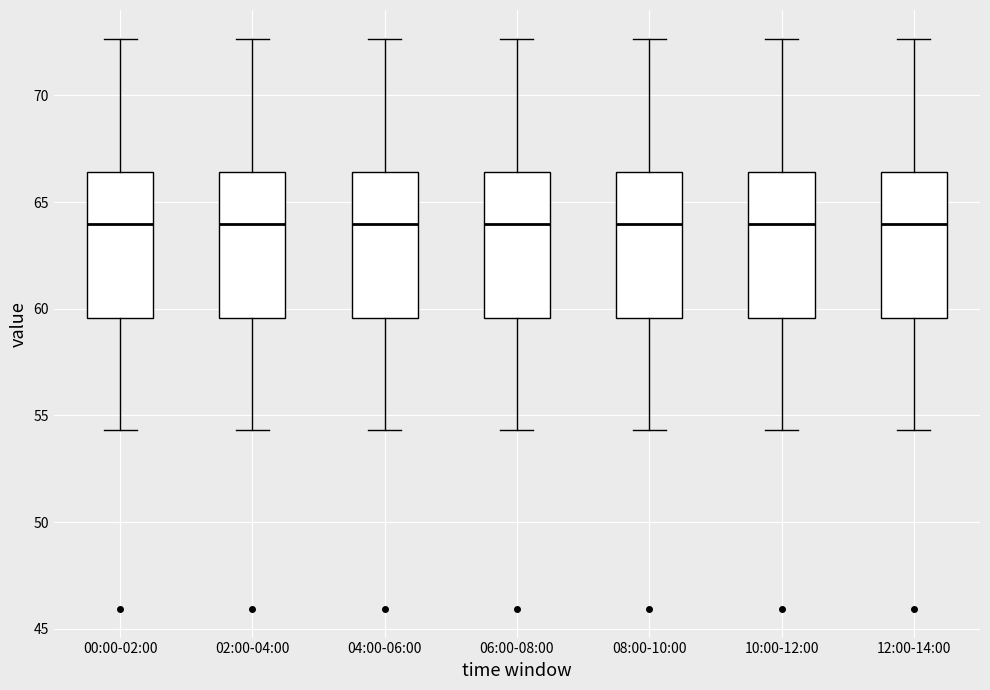

Reading left to right, read every box against the y-axis: the position of its median line, the range the box covers, and the ends of its whiskers. The values are not printed on the chart, so give them approximately, as read against the axis.

00:00-02:00: median 64.0, box 59.5 to 66.5, whiskers 54.5 to 72.5
02:00-04:00: median 64.0, box 59.5 to 66.5, whiskers 54.5 to 72.5
04:00-06:00: median 64.0, box 59.5 to 66.5, whiskers 54.5 to 72.5
06:00-08:00: median 64.0, box 59.5 to 66.5, whiskers 54.5 to 72.5
08:00-10:00: median 64.0, box 59.5 to 66.5, whiskers 54.5 to 72.5
10:00-12:00: median 64.0, box 59.5 to 66.5, whiskers 54.5 to 72.5
12:00-14:00: median 64.0, box 59.5 to 66.5, whiskers 54.5 to 72.5